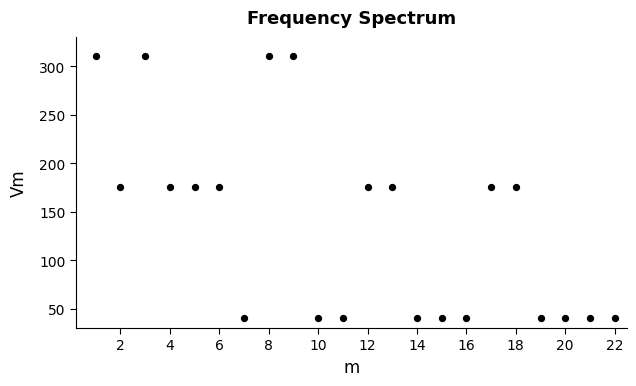

What is the range of X values (max minus min)?

21